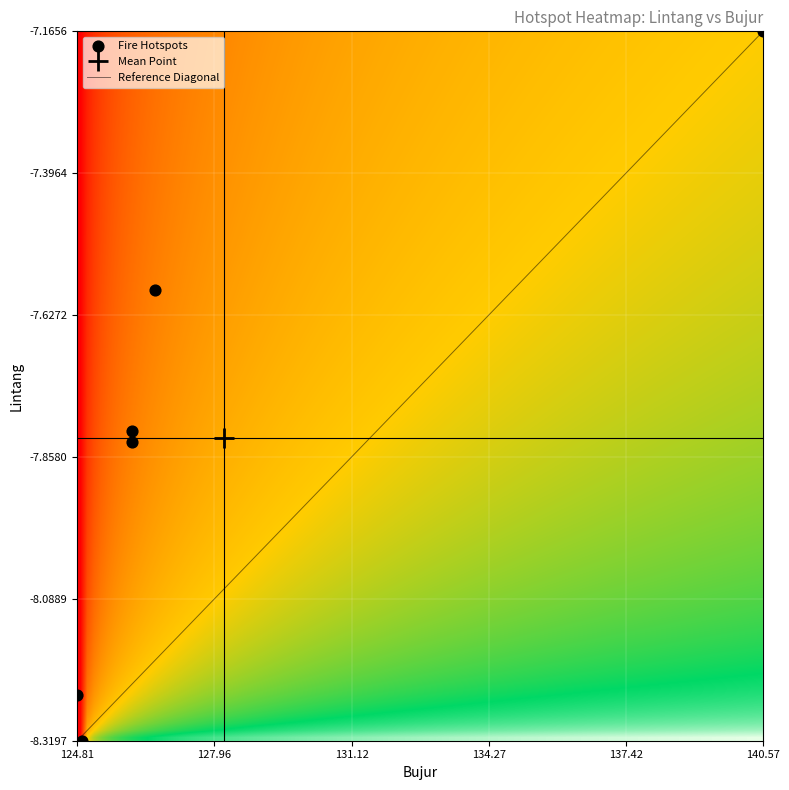

What is the range of Y values (max minus min)?

1.2